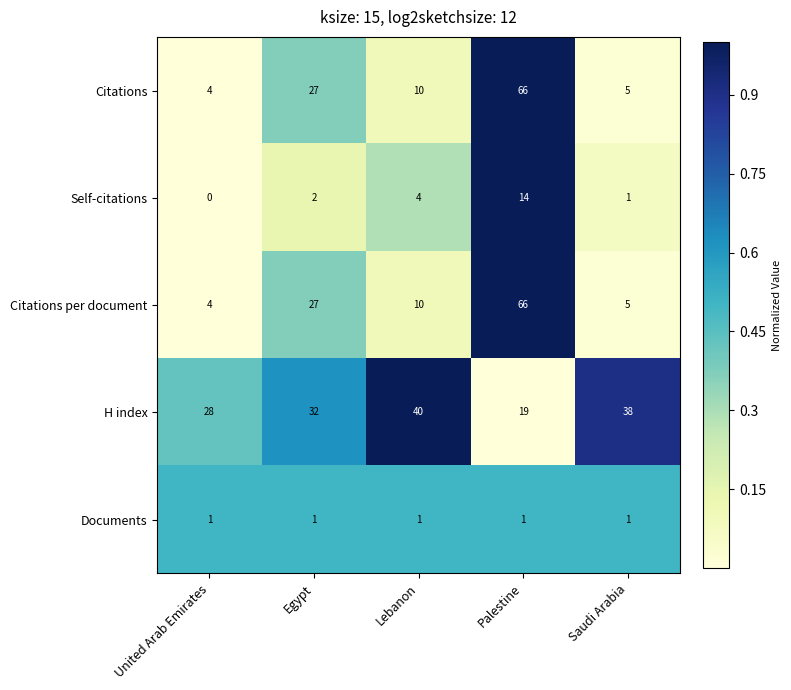

Reading right to left, list all the values displayed in this chart.

Citations: 5	66	10	27	4
Self-citations: 1	14	4	2	0
Citations per document: 5	66	10	27	4
H index: 38	19	40	32	28
Documents: 1	1	1	1	1